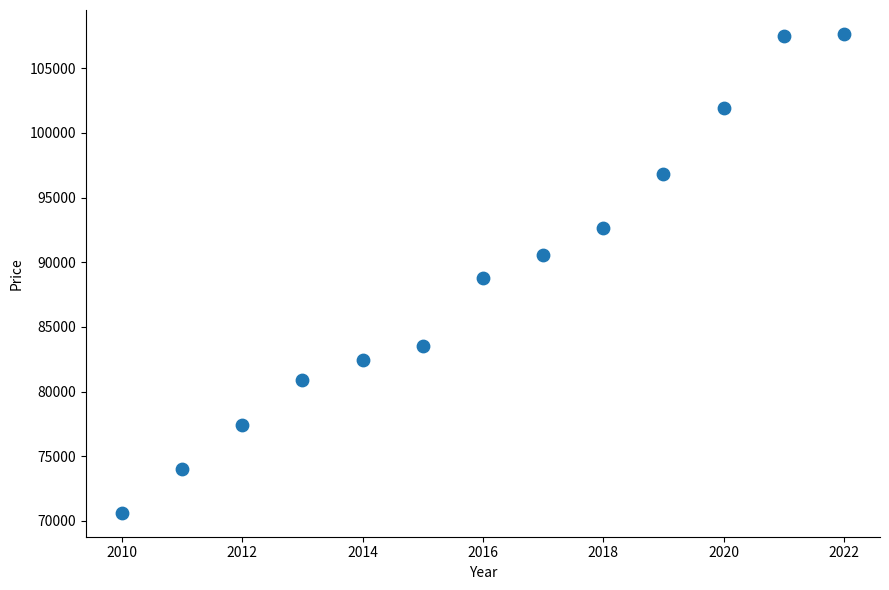

What is the range of X values (max minus min)?

12